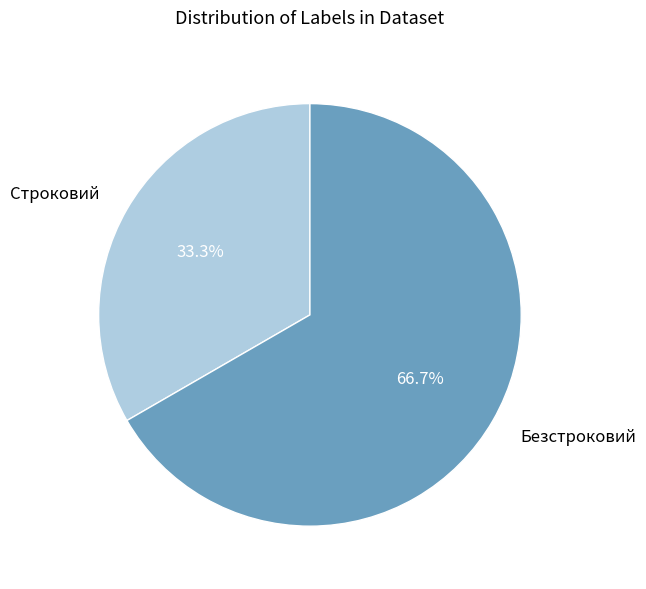

Combined, what portion of the pie is Строковий and Безстроковий?

100.0%